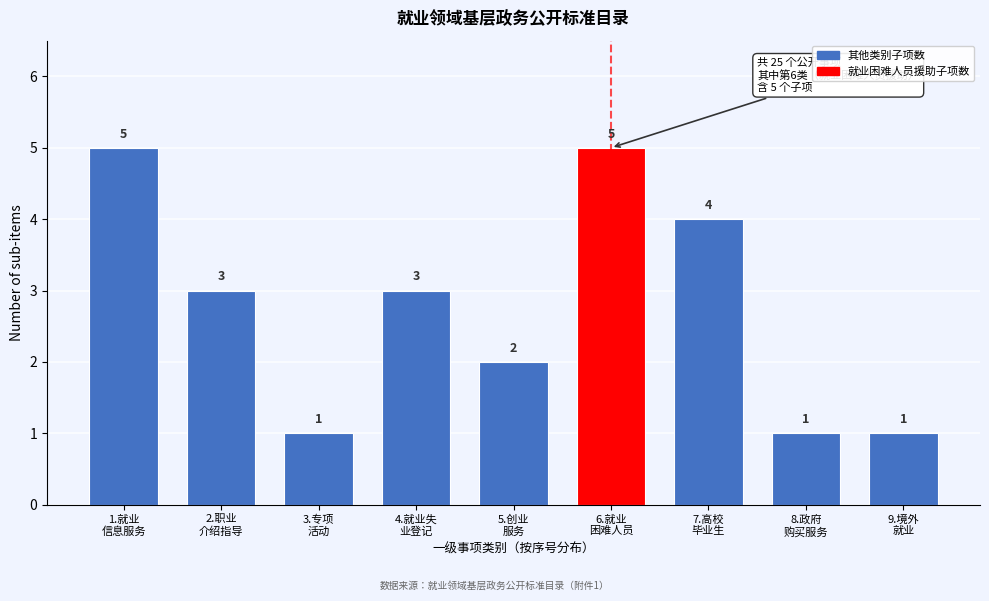

Reading right to left, list all the values displayed in this chart.

1	1	4	5	2	3	1	3	5